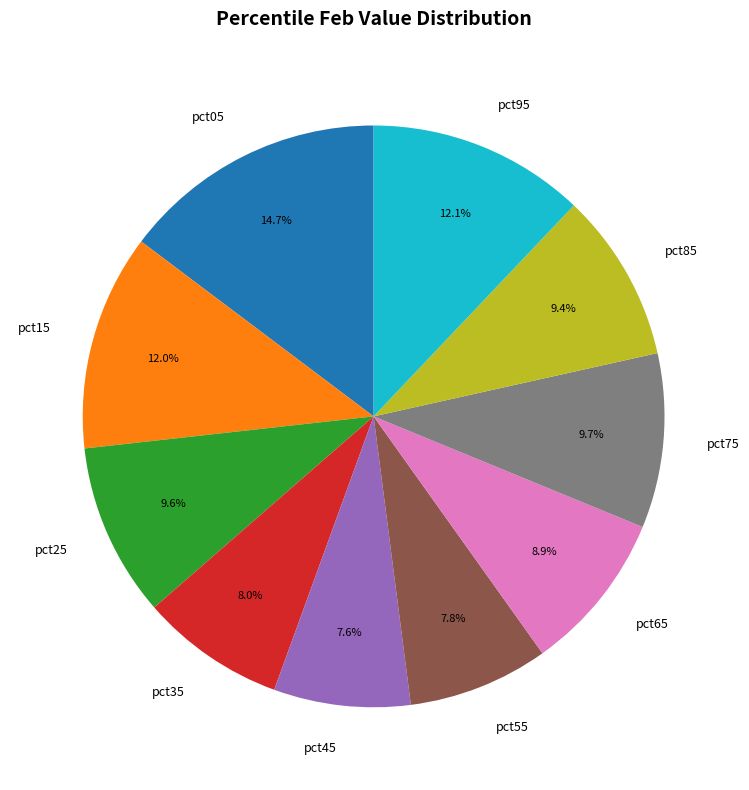

Is pct55 the majority of the pie?

No